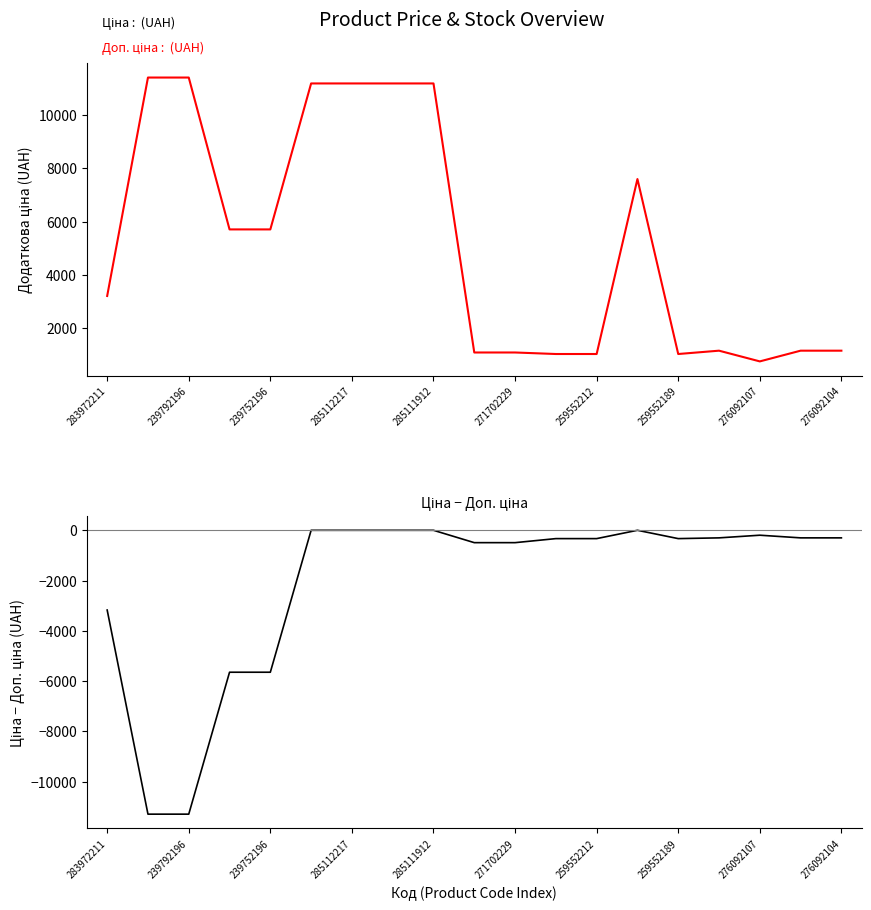

Does the chart have visible grid lines?

No